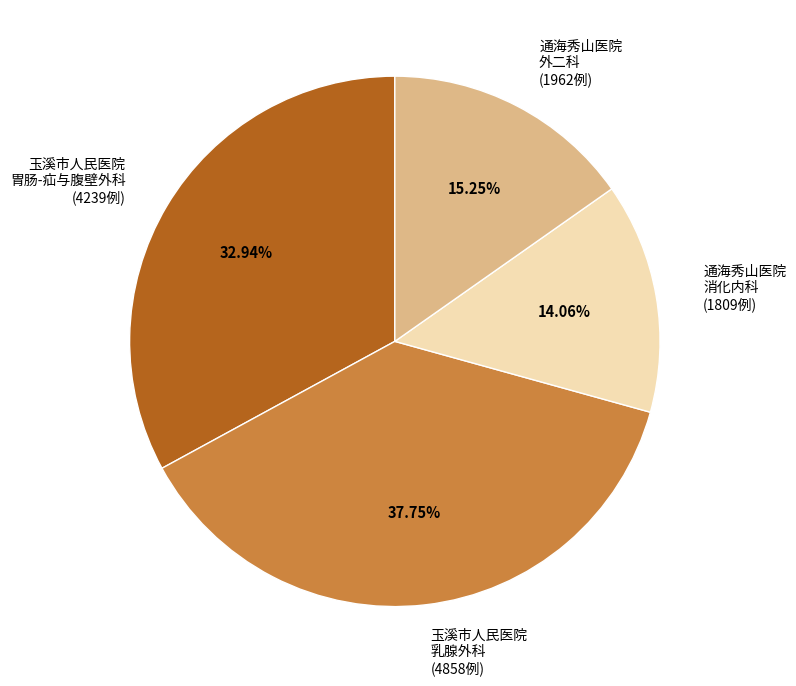

Rank the categories by value from lowest to highest.

通海秀山医院 消化内科 (1809例), 通海秀山医院 外二科 (1962例), 玉溪市人民医院 胃肠-疝与腹壁外科 (4239例), 玉溪市人民医院 乳腺外科 (4858例)